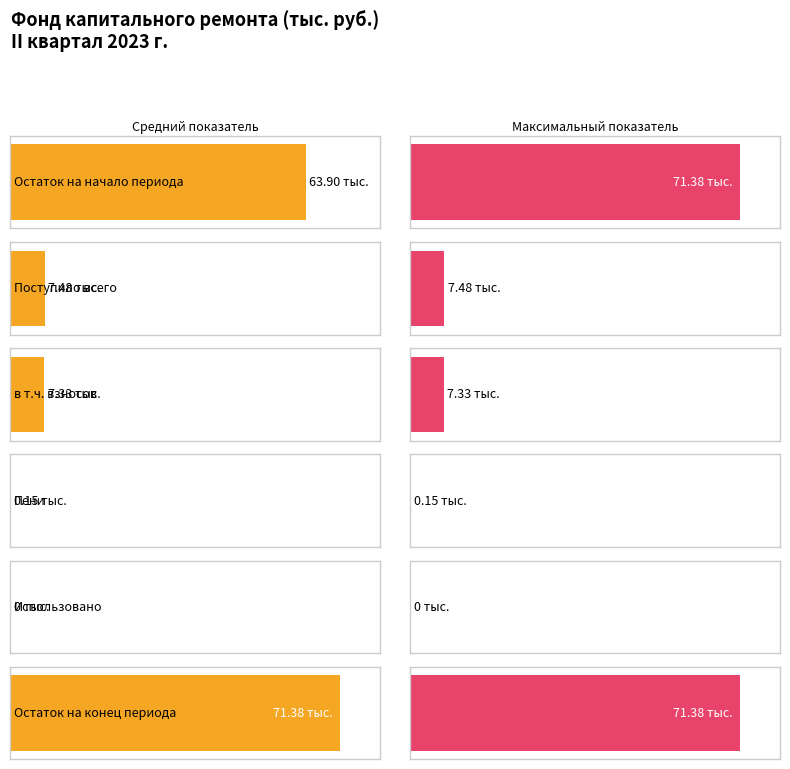

The Maximum utilization series shows 7.3 at Поступило в отчетном периоде. True or false?

True